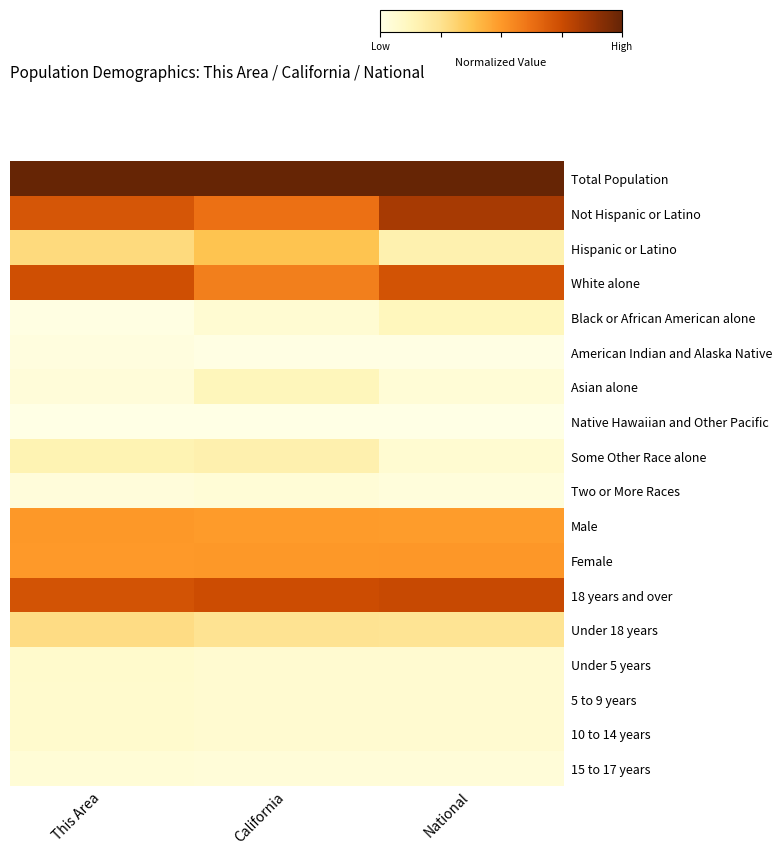

At which category is the sum across all series the highest?

This Area